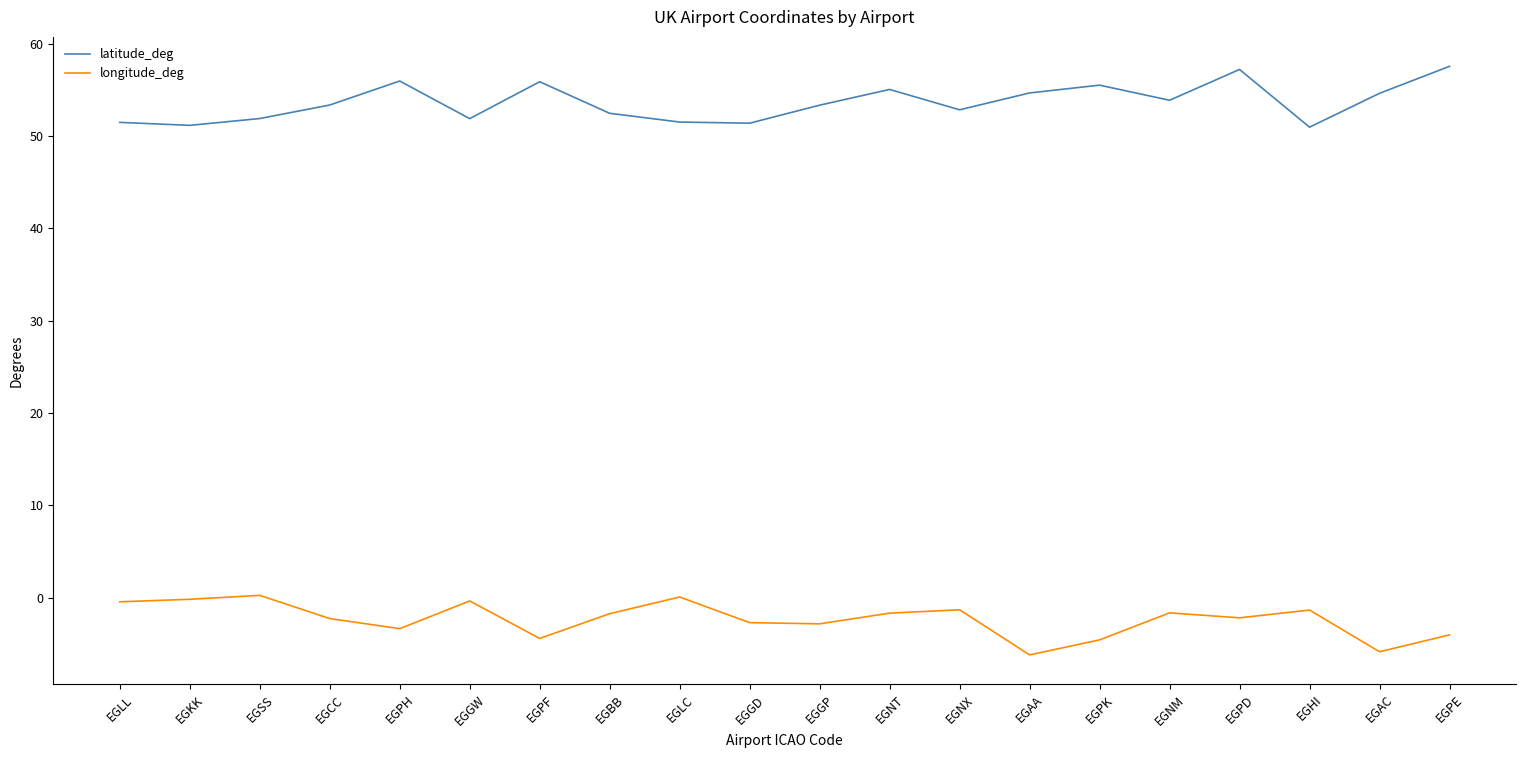

What is the average value of the latitude_deg series?

53.6